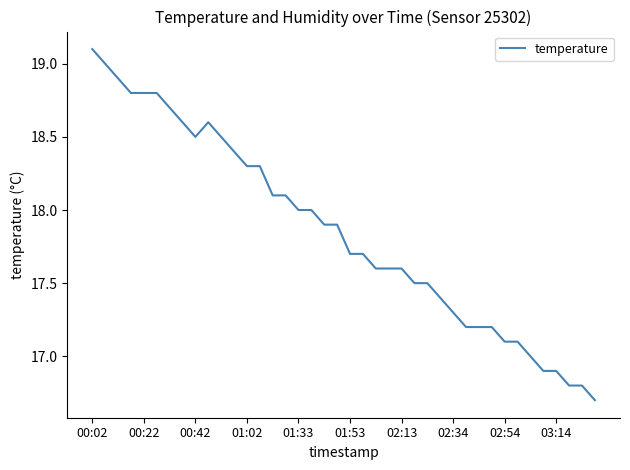

How many interior local peaks (higher than both neighbors) does the data have?

1